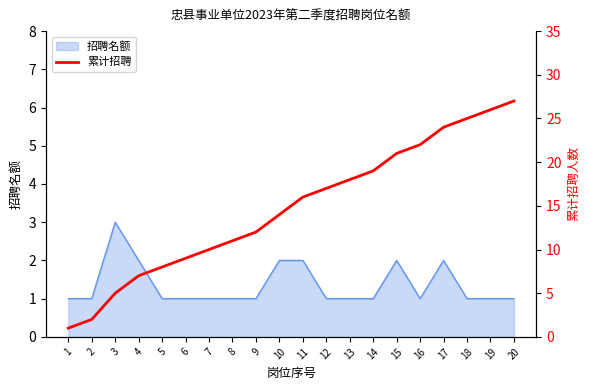

Reading left to right, list all the values displayed in this chart.

1	2	5	7	8	9	10	11	12	14	16	17	18	19	21	22	24	25	26	27